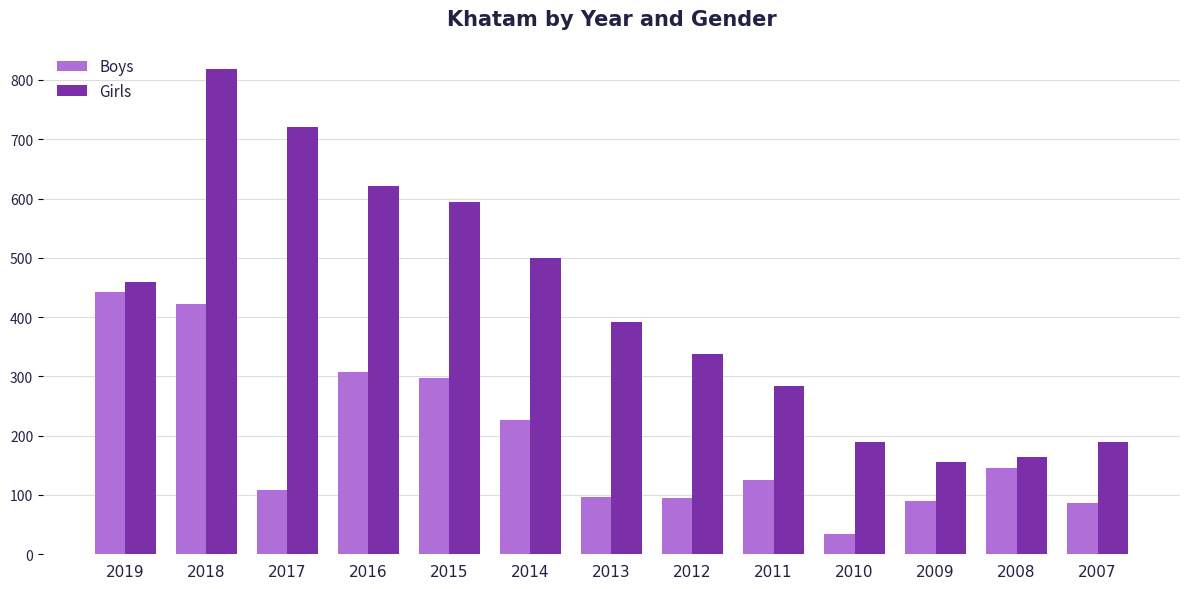

The value of Girls at 2010 is 110. True or false?

False